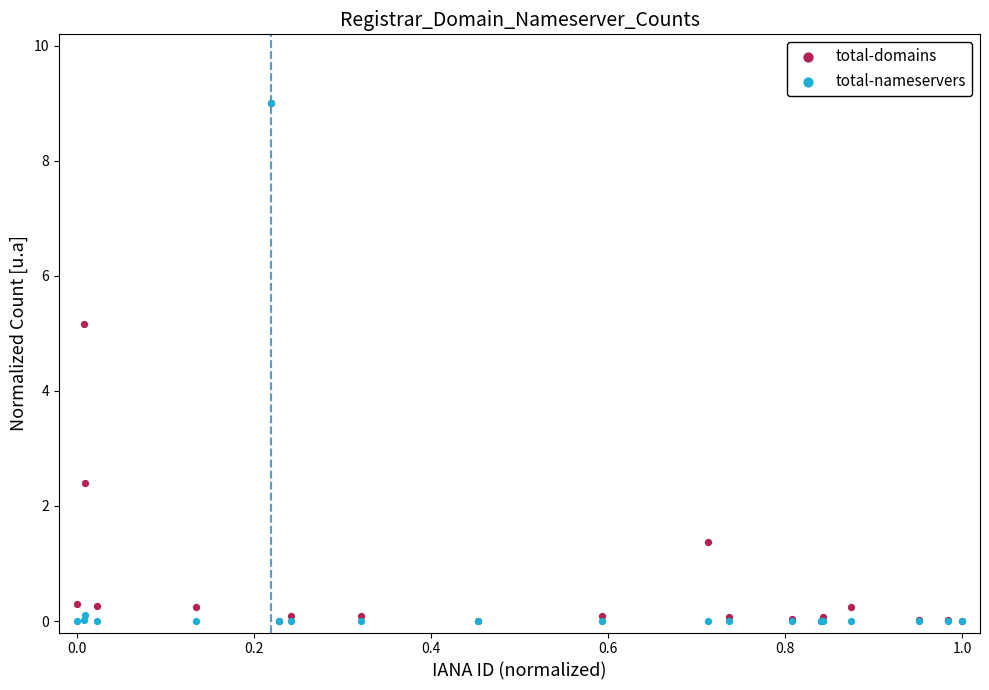

In the total-domains series, what Y value is closest to 4?

5.2